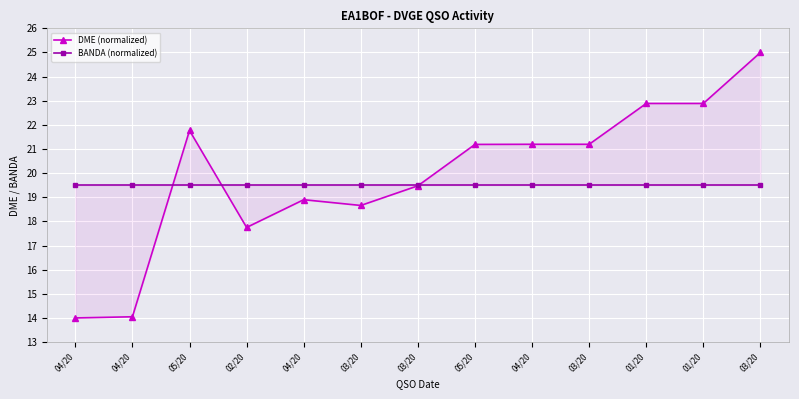

Which series has the widest spread of values?

DME (normalized)